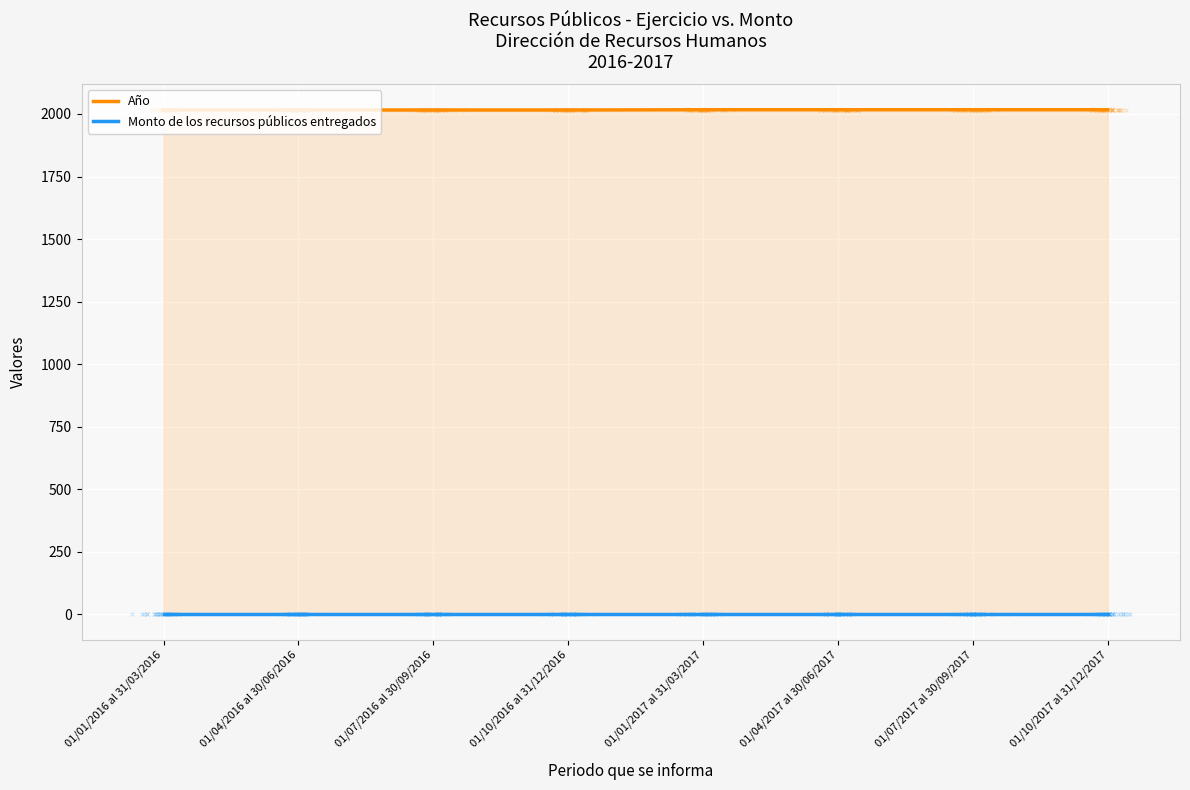

Is the value of Monto de los recursos públicos entregados at 01/07/2017 al 30/09/2017 greater than the value of Año at 01/10/2016 al 31/12/2016?

No